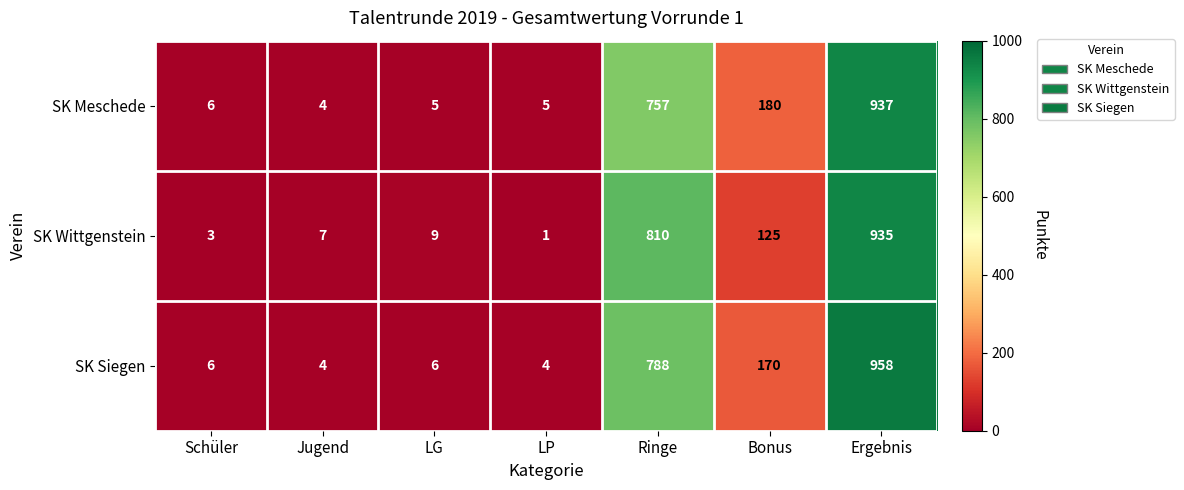

How many distinct data groups are displayed?

3